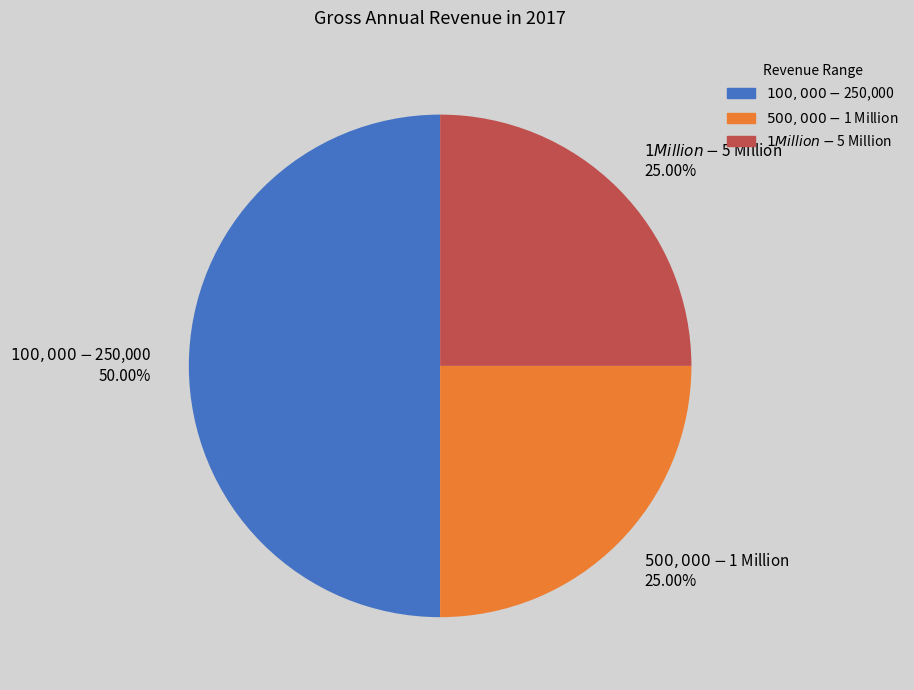

What percentage is NOT represented by $100,000 - $250,000?

50.0%